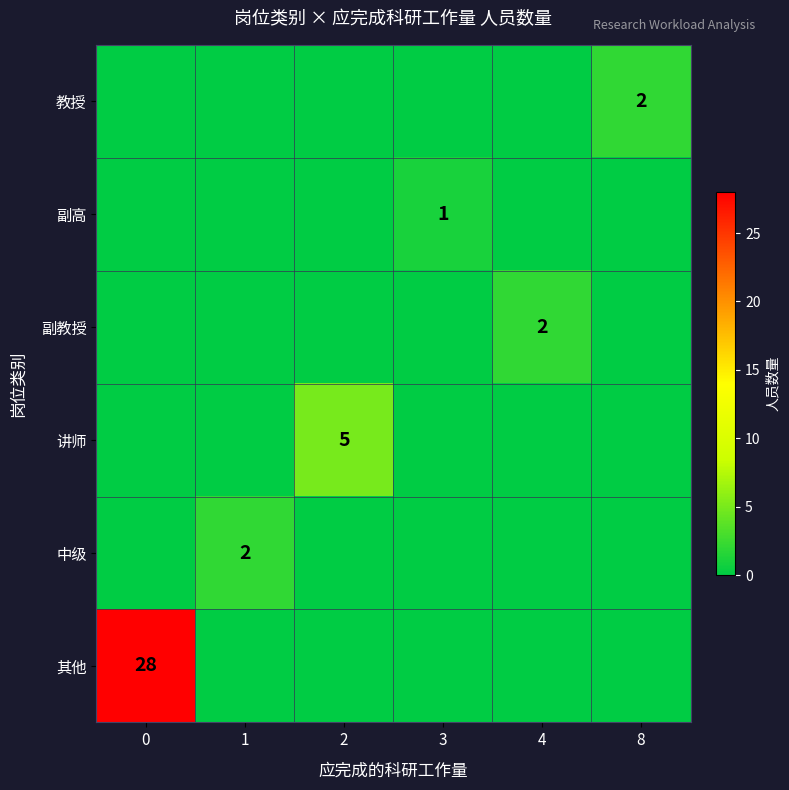

Is it true that 中级 equals 2 at 1?

True